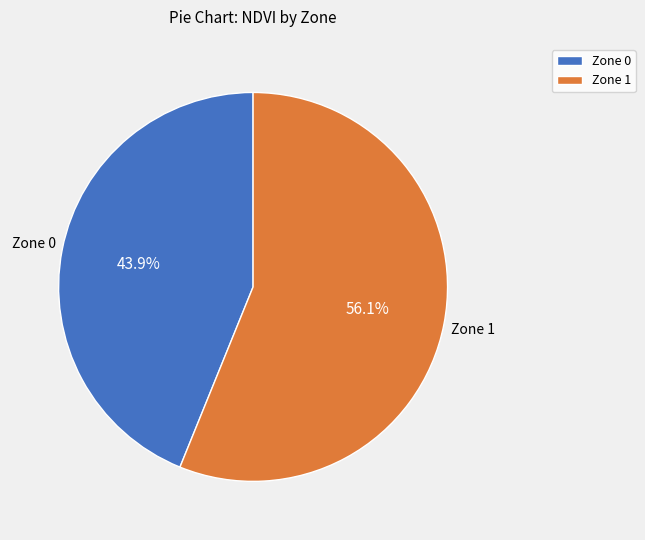

Does any single category account for the majority?

Yes